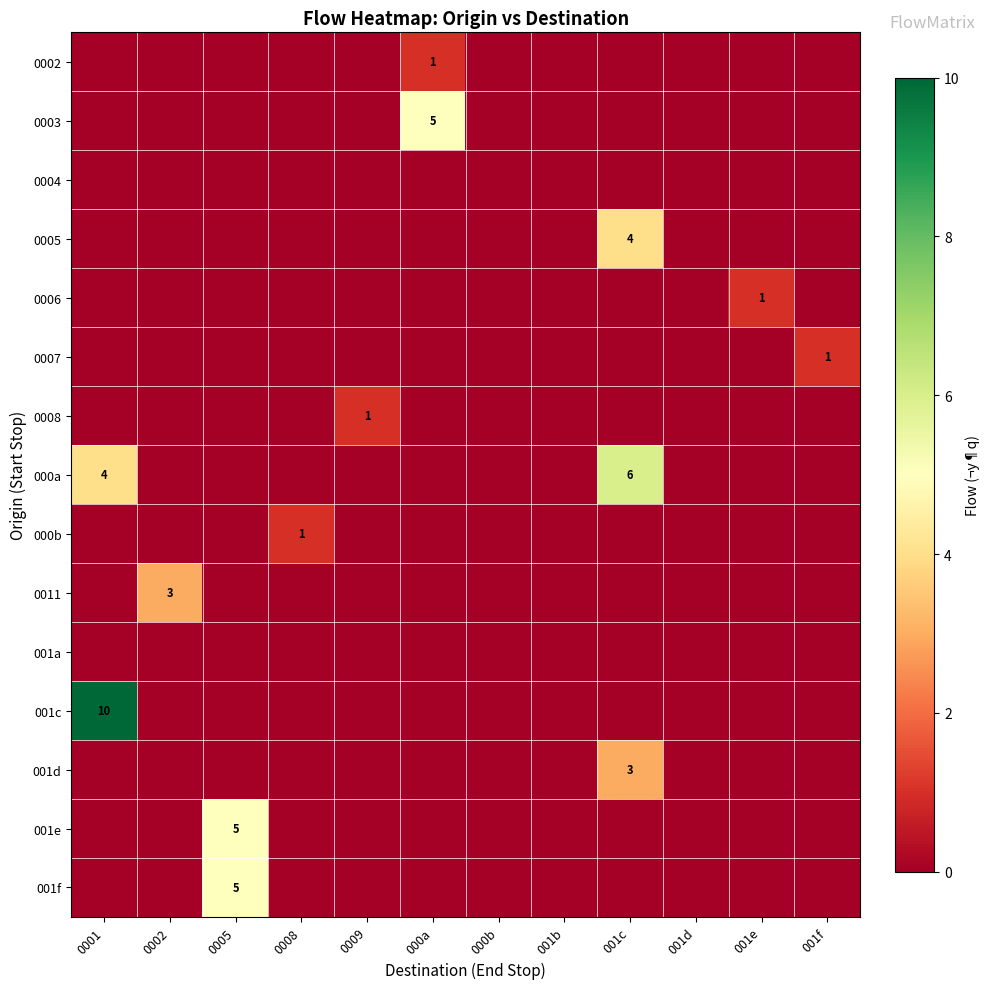

Between 001e and 0009, which is larger?

001e